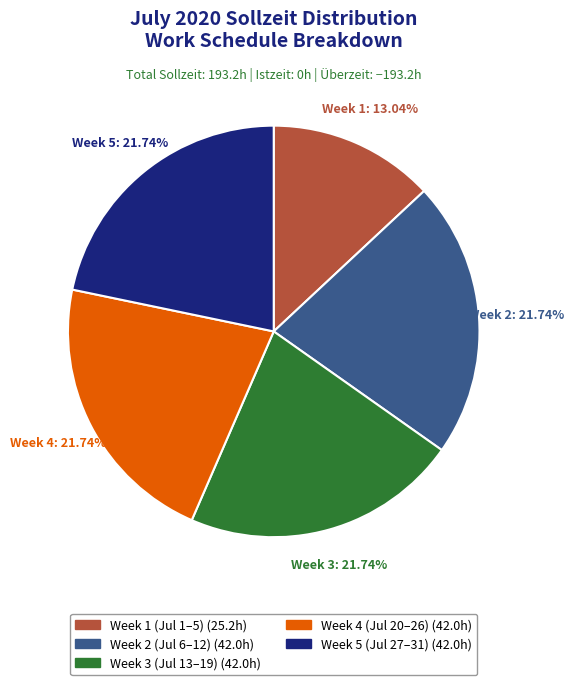

Does any single category account for the majority?

No